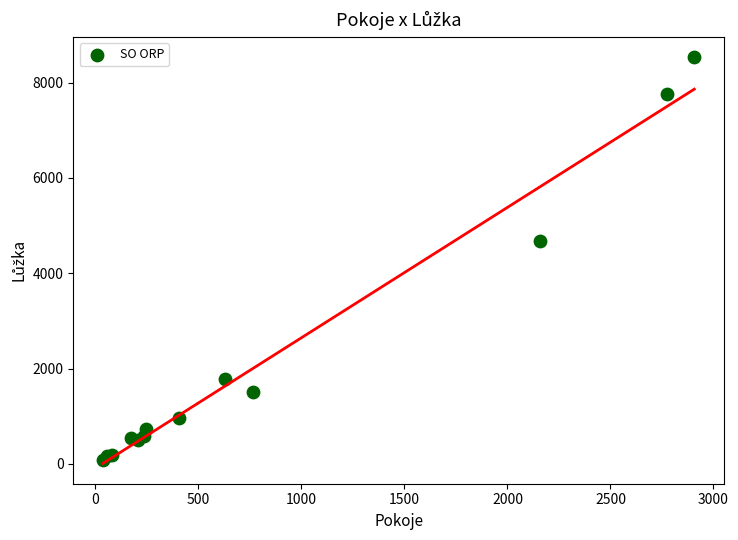

What Y value in the scatter plot is closest to 4311?

4688